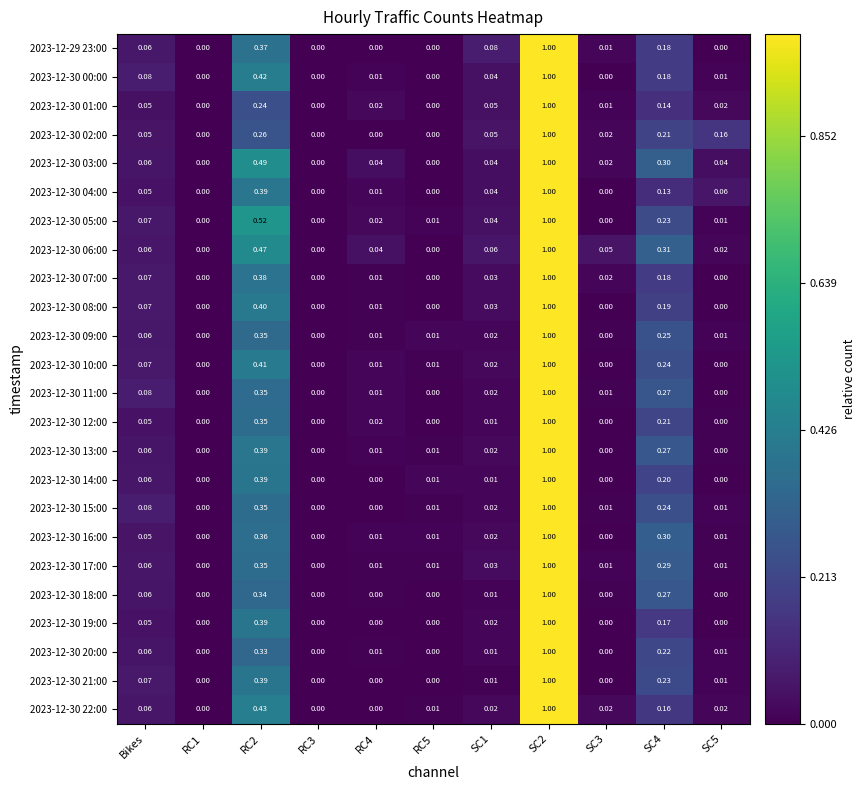

Reading left to right, list all the values displayed in this chart.

2023-12-29 23:00: Bikes=0.1	RC1=0.0	RC2=0.4	RC3=0.0	RC4=0.0	RC5=0.0	SC1=0.1	SC2=1.0	SC3=0.0	SC4=0.2	SC5=0.0
2023-12-30 00:00: Bikes=0.1	RC1=0.0	RC2=0.4	RC3=0.0	RC4=0.0	RC5=0.0	SC1=0.0	SC2=1.0	SC3=0.0	SC4=0.2	SC5=0.0
2023-12-30 01:00: Bikes=0.1	RC1=0.0	RC2=0.2	RC3=0.0	RC4=0.0	RC5=0.0	SC1=0.1	SC2=1.0	SC3=0.0	SC4=0.1	SC5=0.0
2023-12-30 02:00: Bikes=0.1	RC1=0.0	RC2=0.3	RC3=0.0	RC4=0.0	RC5=0.0	SC1=0.1	SC2=1.0	SC3=0.0	SC4=0.2	SC5=0.2
2023-12-30 03:00: Bikes=0.1	RC1=0.0	RC2=0.5	RC3=0.0	RC4=0.0	RC5=0.0	SC1=0.0	SC2=1.0	SC3=0.0	SC4=0.3	SC5=0.0
2023-12-30 04:00: Bikes=0.1	RC1=0.0	RC2=0.4	RC3=0.0	RC4=0.0	RC5=0.0	SC1=0.0	SC2=1.0	SC3=0.0	SC4=0.1	SC5=0.1
2023-12-30 05:00: Bikes=0.1	RC1=0.0	RC2=0.5	RC3=0.0	RC4=0.0	RC5=0.0	SC1=0.0	SC2=1.0	SC3=0.0	SC4=0.2	SC5=0.0
2023-12-30 06:00: Bikes=0.1	RC1=0.0	RC2=0.5	RC3=0.0	RC4=0.0	RC5=0.0	SC1=0.1	SC2=1.0	SC3=0.1	SC4=0.3	SC5=0.0
2023-12-30 07:00: Bikes=0.1	RC1=0.0	RC2=0.4	RC3=0.0	RC4=0.0	RC5=0.0	SC1=0.0	SC2=1.0	SC3=0.0	SC4=0.2	SC5=0.0
2023-12-30 08:00: Bikes=0.1	RC1=0.0	RC2=0.4	RC3=0.0	RC4=0.0	RC5=0.0	SC1=0.0	SC2=1.0	SC3=0.0	SC4=0.2	SC5=0.0
2023-12-30 09:00: Bikes=0.1	RC1=0.0	RC2=0.3	RC3=0.0	RC4=0.0	RC5=0.0	SC1=0.0	SC2=1.0	SC3=0.0	SC4=0.2	SC5=0.0
2023-12-30 10:00: Bikes=0.1	RC1=0.0	RC2=0.4	RC3=0.0	RC4=0.0	RC5=0.0	SC1=0.0	SC2=1.0	SC3=0.0	SC4=0.2	SC5=0.0
2023-12-30 11:00: Bikes=0.1	RC1=0.0	RC2=0.3	RC3=0.0	RC4=0.0	RC5=0.0	SC1=0.0	SC2=1.0	SC3=0.0	SC4=0.3	SC5=0.0
2023-12-30 12:00: Bikes=0.1	RC1=0.0	RC2=0.3	RC3=0.0	RC4=0.0	RC5=0.0	SC1=0.0	SC2=1.0	SC3=0.0	SC4=0.2	SC5=0.0
2023-12-30 13:00: Bikes=0.1	RC1=0.0	RC2=0.4	RC3=0.0	RC4=0.0	RC5=0.0	SC1=0.0	SC2=1.0	SC3=0.0	SC4=0.3	SC5=0.0
2023-12-30 14:00: Bikes=0.1	RC1=0.0	RC2=0.4	RC3=0.0	RC4=0.0	RC5=0.0	SC1=0.0	SC2=1.0	SC3=0.0	SC4=0.2	SC5=0.0
2023-12-30 15:00: Bikes=0.1	RC1=0.0	RC2=0.3	RC3=0.0	RC4=0.0	RC5=0.0	SC1=0.0	SC2=1.0	SC3=0.0	SC4=0.2	SC5=0.0
2023-12-30 16:00: Bikes=0.1	RC1=0.0	RC2=0.4	RC3=0.0	RC4=0.0	RC5=0.0	SC1=0.0	SC2=1.0	SC3=0.0	SC4=0.3	SC5=0.0
2023-12-30 17:00: Bikes=0.1	RC1=0.0	RC2=0.3	RC3=0.0	RC4=0.0	RC5=0.0	SC1=0.0	SC2=1.0	SC3=0.0	SC4=0.3	SC5=0.0
2023-12-30 18:00: Bikes=0.1	RC1=0.0	RC2=0.3	RC3=0.0	RC4=0.0	RC5=0.0	SC1=0.0	SC2=1.0	SC3=0.0	SC4=0.3	SC5=0.0
2023-12-30 19:00: Bikes=0.1	RC1=0.0	RC2=0.4	RC3=0.0	RC4=0.0	RC5=0.0	SC1=0.0	SC2=1.0	SC3=0.0	SC4=0.2	SC5=0.0
2023-12-30 20:00: Bikes=0.1	RC1=0.0	RC2=0.3	RC3=0.0	RC4=0.0	RC5=0.0	SC1=0.0	SC2=1.0	SC3=0.0	SC4=0.2	SC5=0.0
2023-12-30 21:00: Bikes=0.1	RC1=0.0	RC2=0.4	RC3=0.0	RC4=0.0	RC5=0.0	SC1=0.0	SC2=1.0	SC3=0.0	SC4=0.2	SC5=0.0
2023-12-30 22:00: Bikes=0.1	RC1=0.0	RC2=0.4	RC3=0.0	RC4=0.0	RC5=0.0	SC1=0.0	SC2=1.0	SC3=0.0	SC4=0.2	SC5=0.0